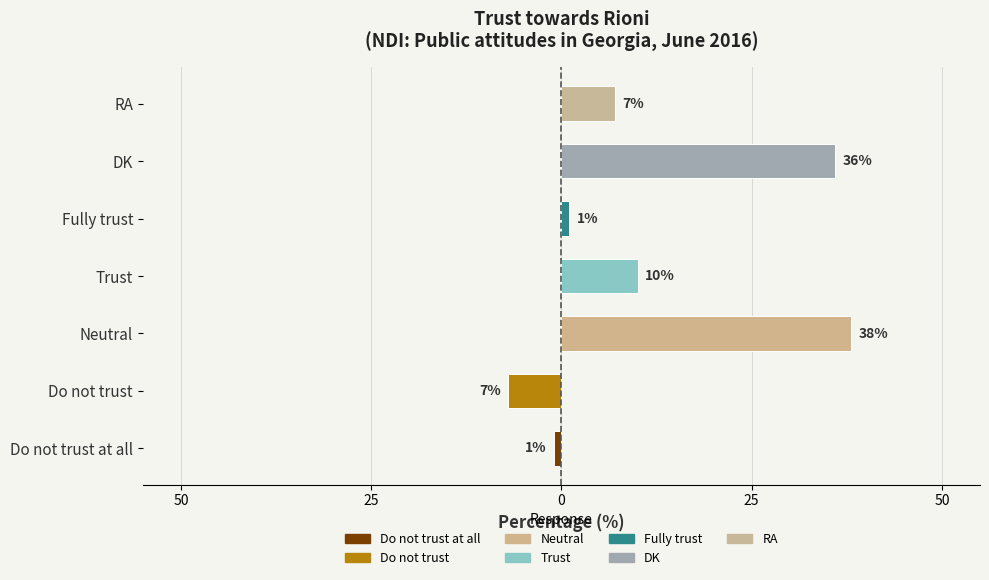

Does the chart contain any negative values?

Yes